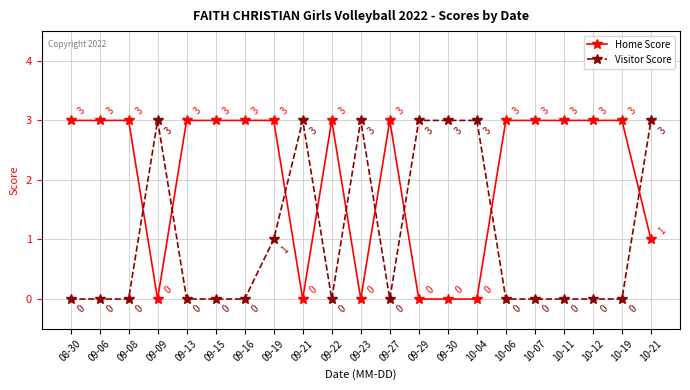

What is the highest value of the Home Score series?

3